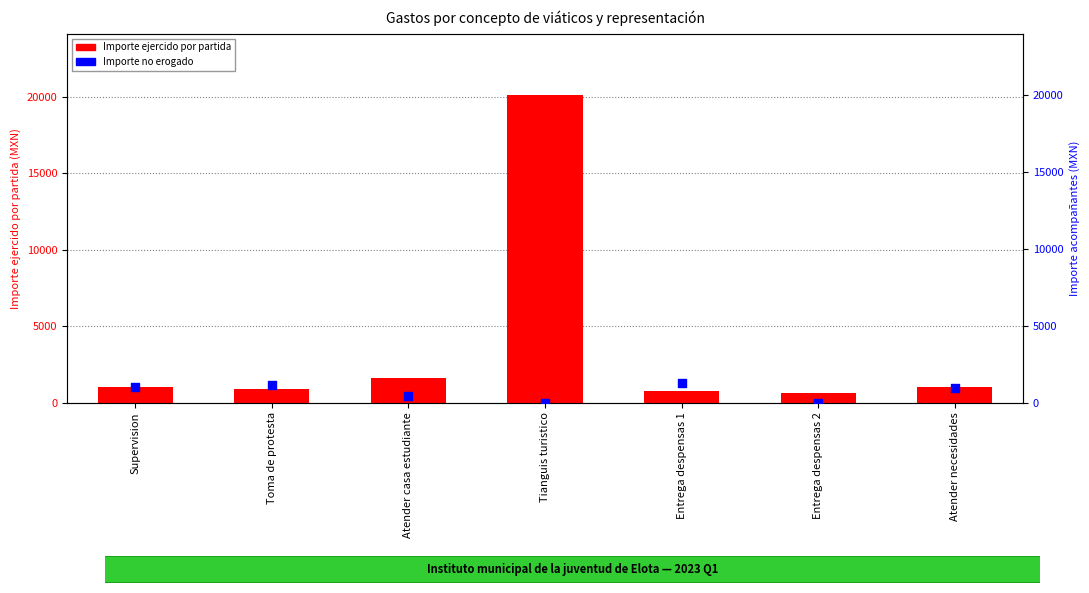

Which series has the largest total across all categories?

Importe ejercido por partida